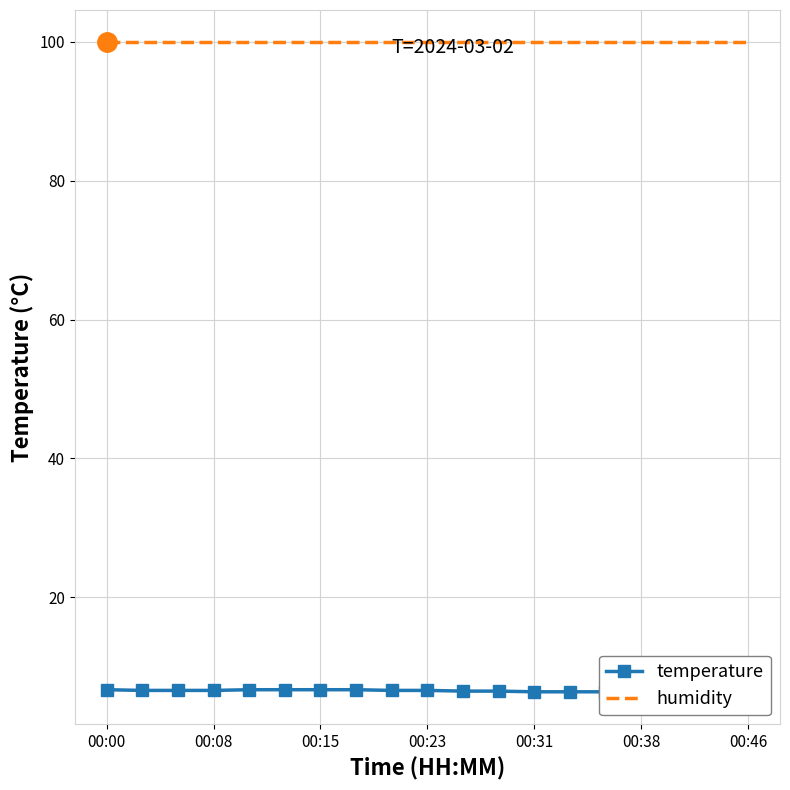

What is the difference between the temperature values at 8 and 16?

0.2